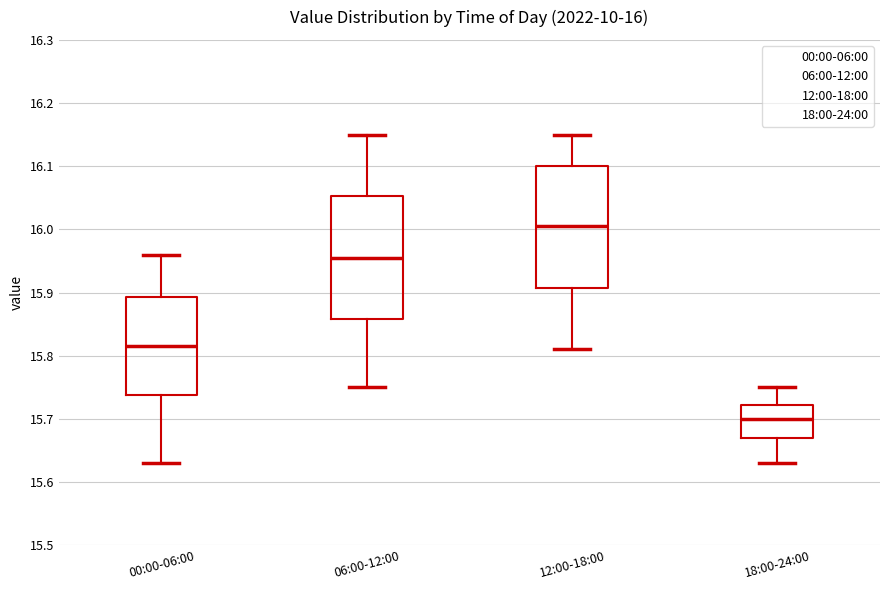

Which box has the highest median line?

12:00-18:00